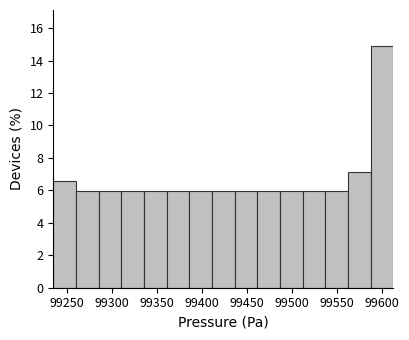

Reading left to right, transcribe this chart: for each bar, give the range it covers on the x-axis and its height. Neither the bar edges nor the heights are printed on the chart, so give them approximately, as read against the axes.

99235 to 99260: 6.6
99260 to 99285: 6.0
99285 to 99310: 6.0
99310 to 99335: 6.0
99335 to 99360: 6.0
99360 to 99385: 6.0
99385 to 99410: 6.0
99410 to 99435: 6.0
99435 to 99460: 6.0
99460 to 99485: 6.0
99485 to 99510: 6.0
99510 to 99535: 6.0
99535 to 99560: 6.0
99560 to 99585: 7.2
99585 to 99615: 14.8